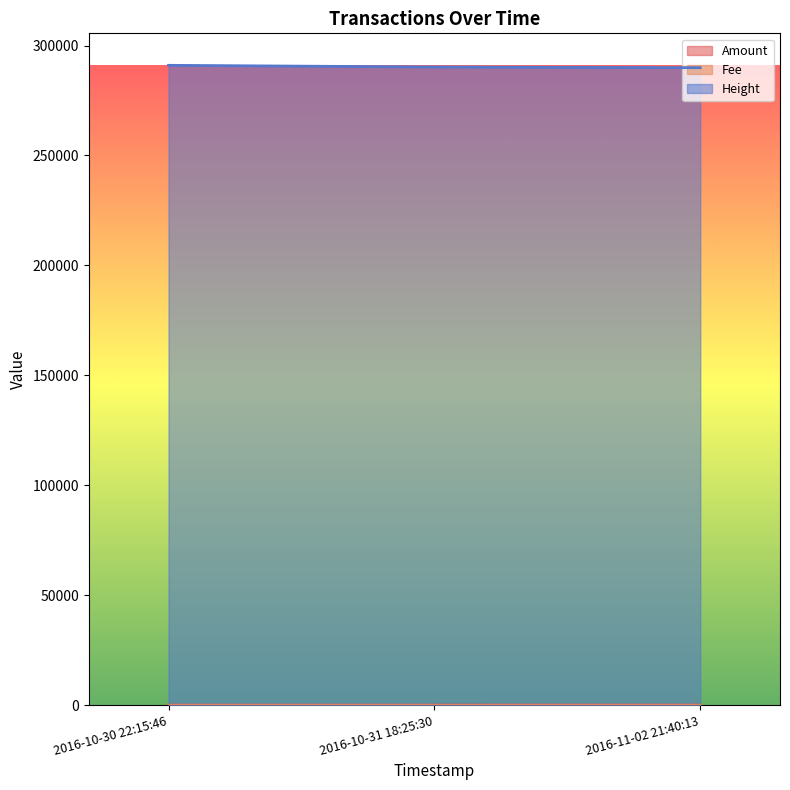

Which series changed the most between 2016-10-30 22:15:46 and 2016-11-02 21:40:13?

Height